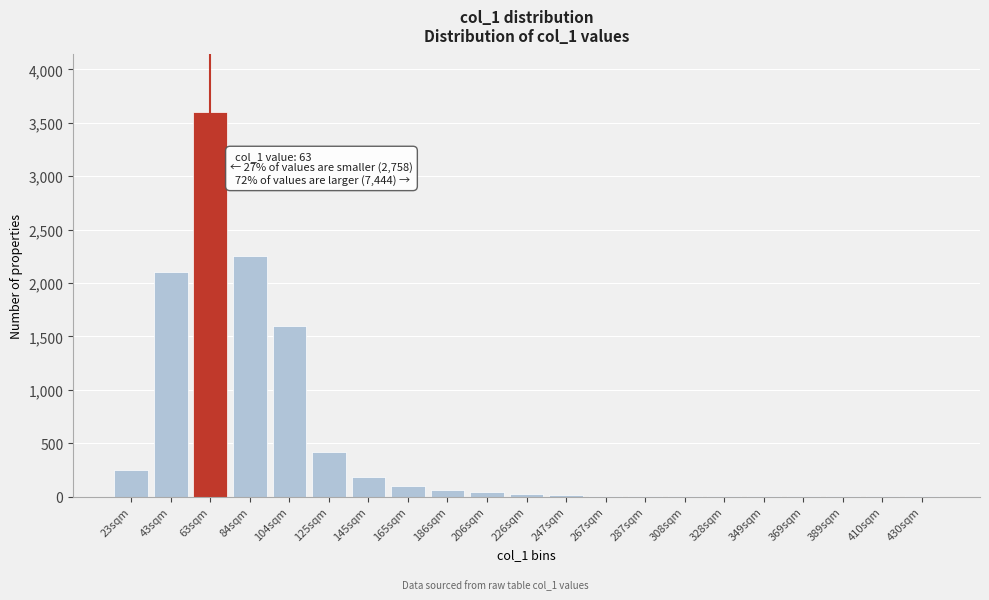

True or false: the data shows 755 at 125sqm.

False